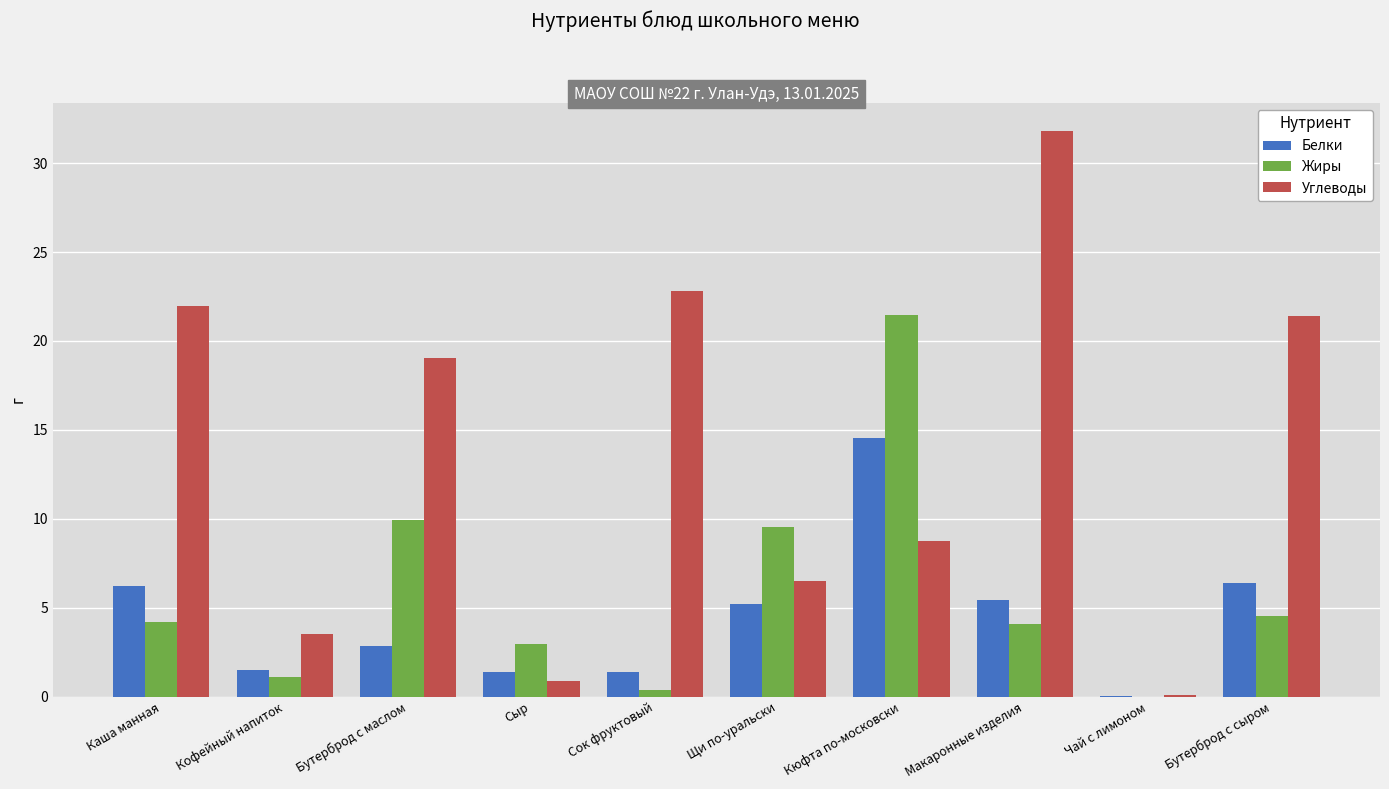

Between Сок фруктовый and Чай с лимоном, which series saw the biggest shift?

Углеводы